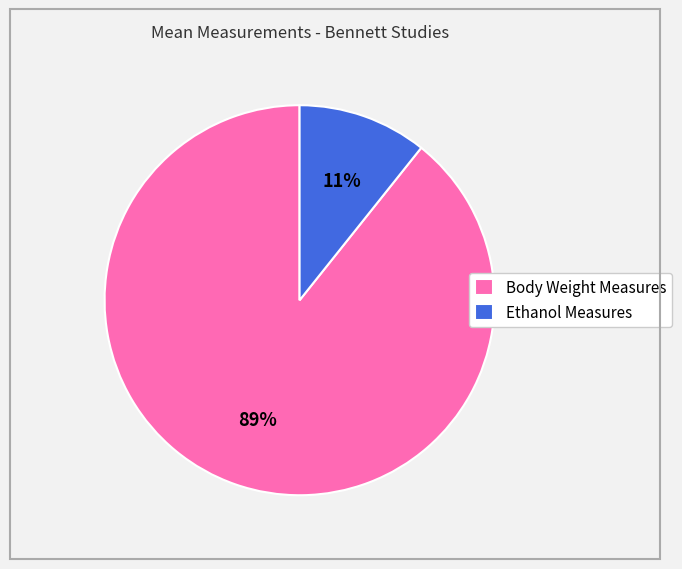

Which has a higher value, Body Weight Measures or Ethanol Measures?

Body Weight Measures